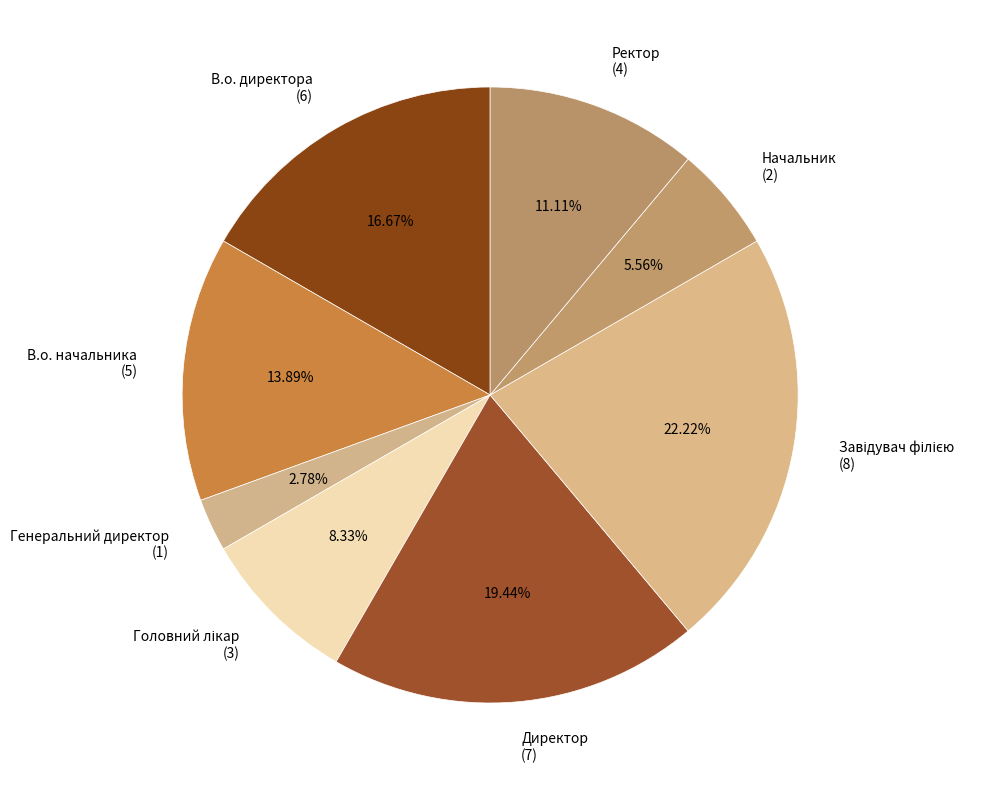

What is the smallest slice in the pie chart?

Генеральний директор